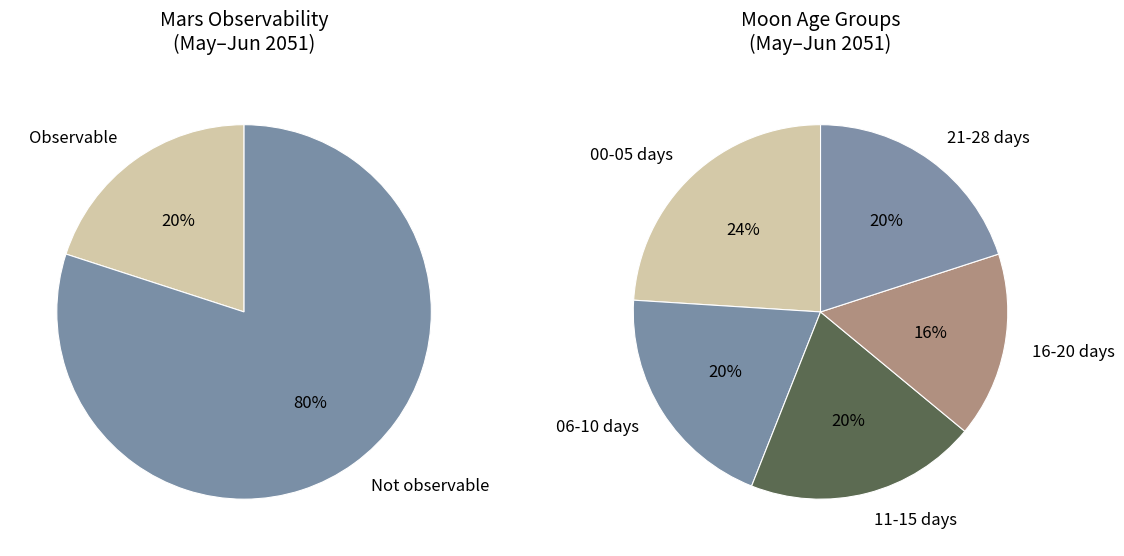

To the nearest percent, what portion does Observable represent?

20%